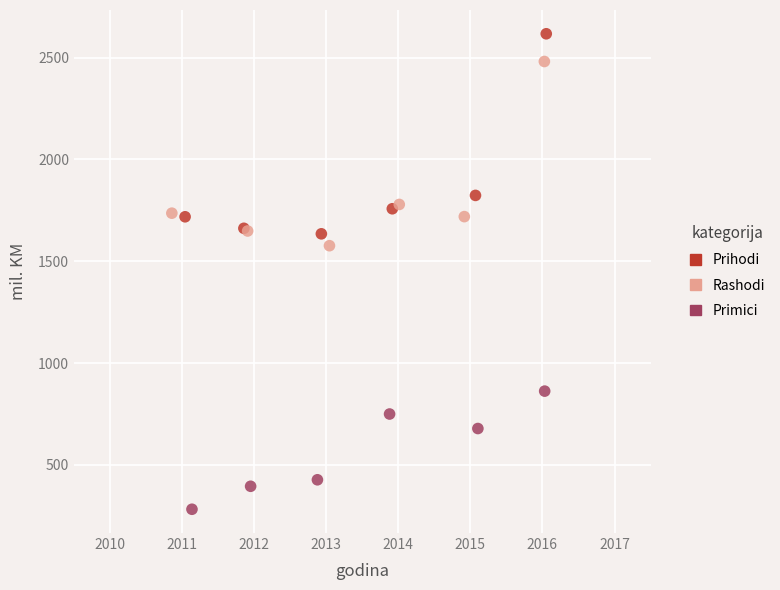

Which series has the widest spread of Y values?

Prihodi